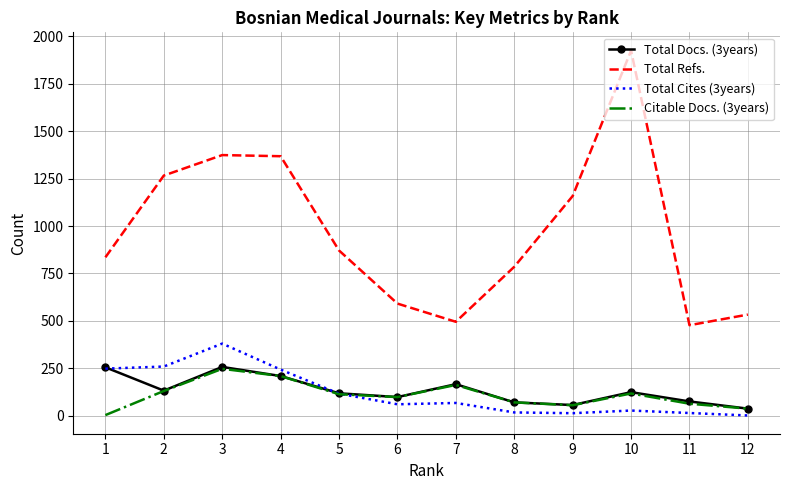

Which series has the largest total across all categories?

Total Refs.